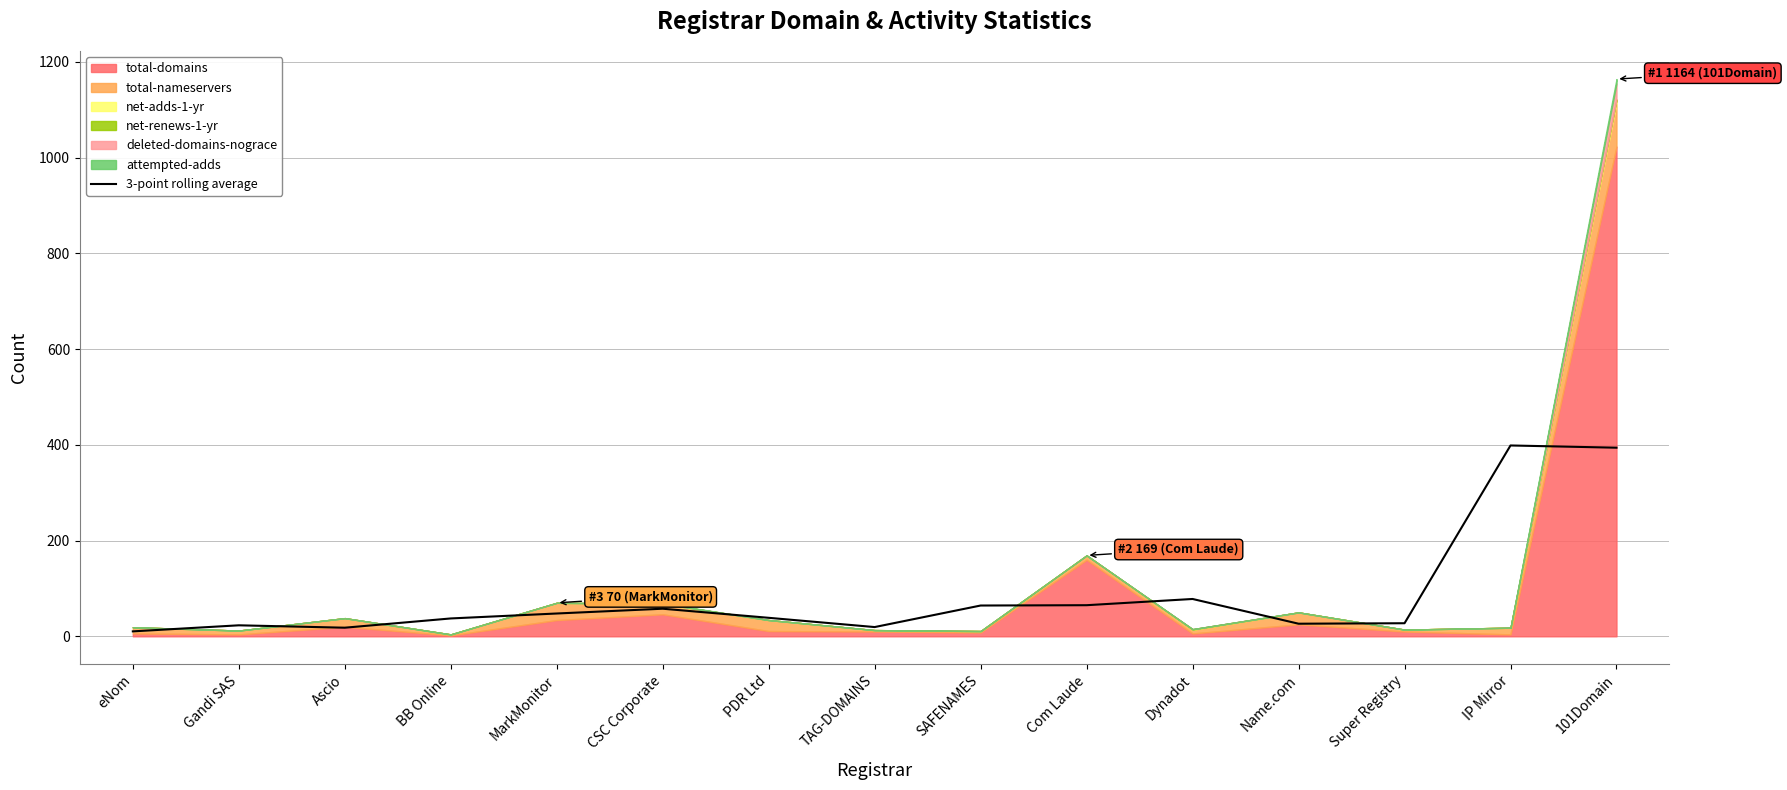

What is the label of the 1st point from the left?

eNom